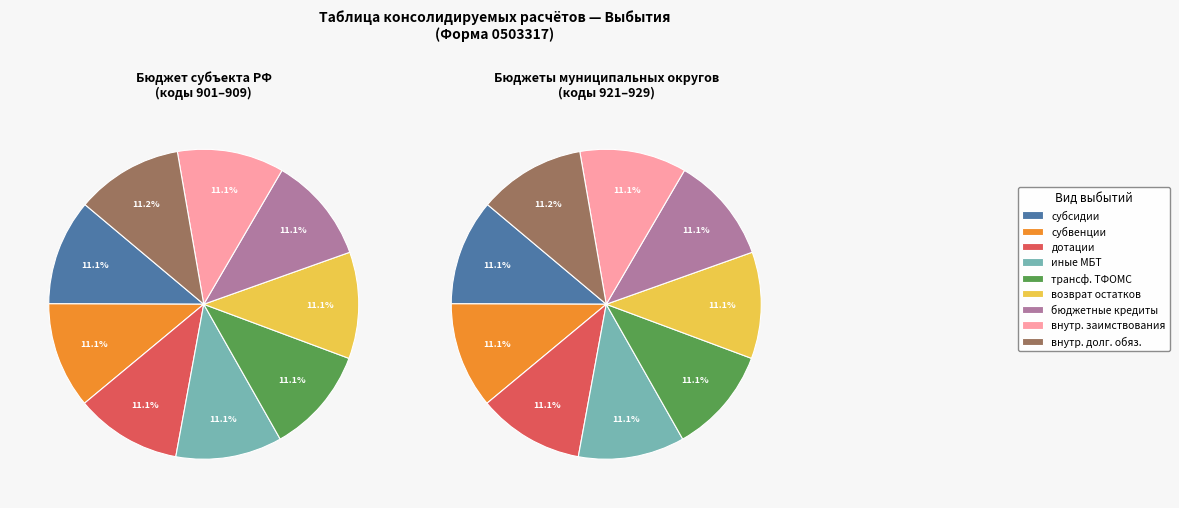

To the nearest percent, what percentage of the pie is субвенции?

11%